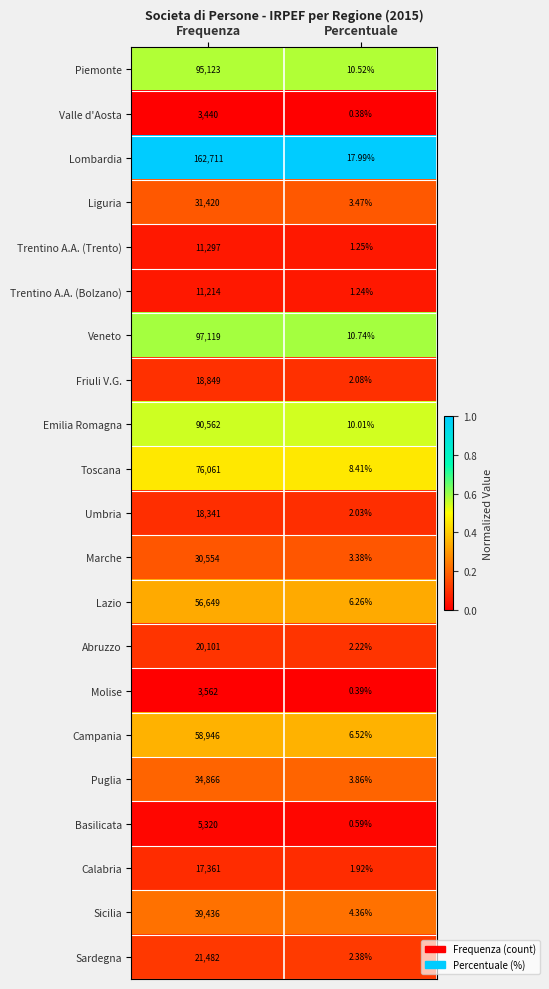

Count the number of data series in this chart.

21